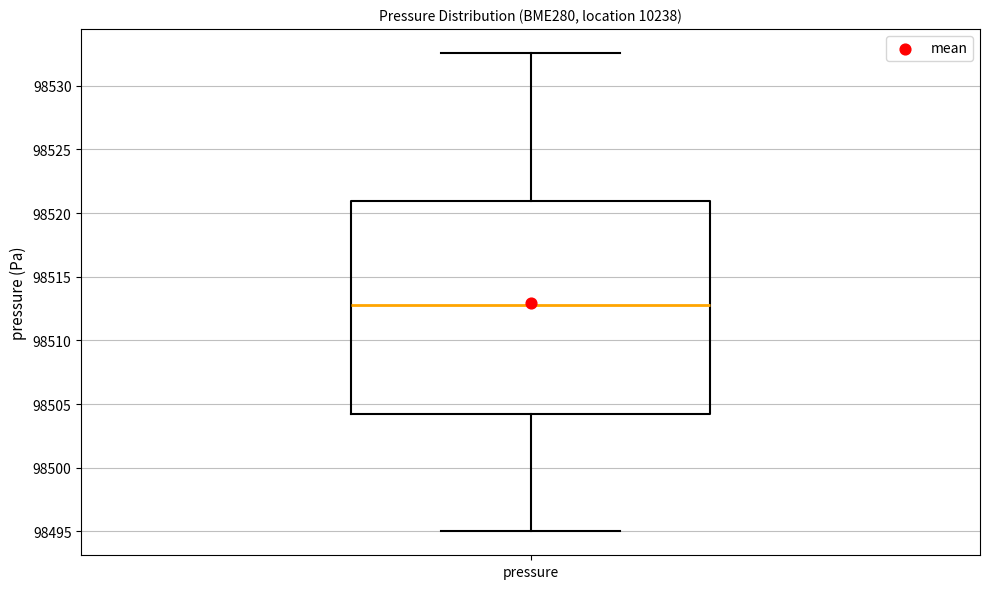

Transcribe this box plot: give where the median line is, the range the box spans, and where the two whiskers end, as read against the y-axis. The values are not printed on the chart, so give them approximately, as read against the axis.

median 98513.0, box 98504.0 to 98521.0, whiskers 98495.0 to 98532.5